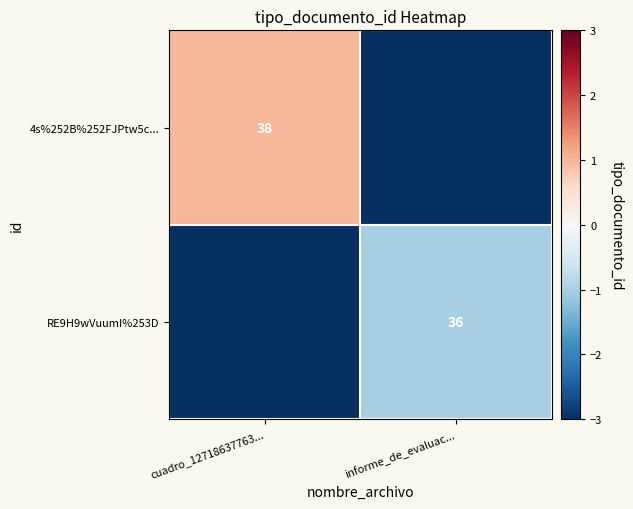

True or false: 4s%252B%252FJPtw5c... has a value of 38 at cuadro_12718637763....

True